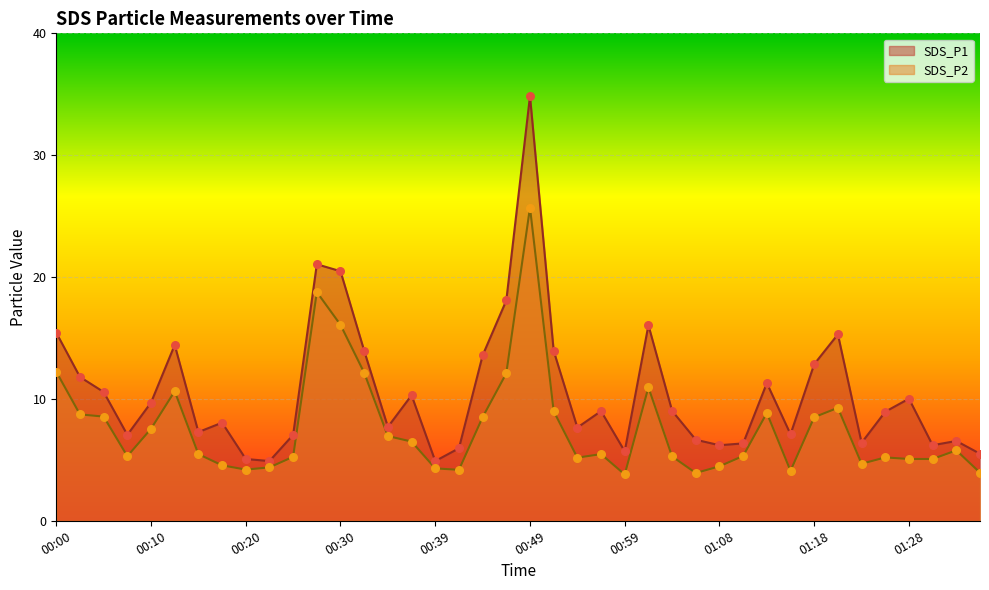

At how many categories does at least one series exceed 16?

5